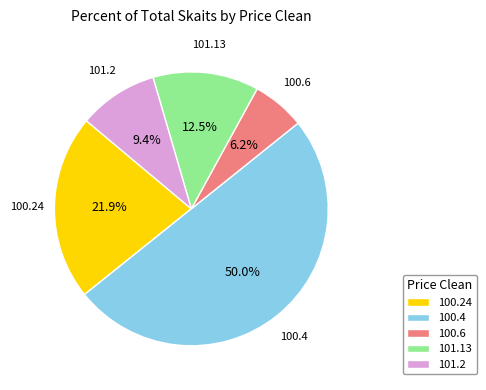

To the nearest percent, what is the combined percentage of 100.24 and 100.4?

72%